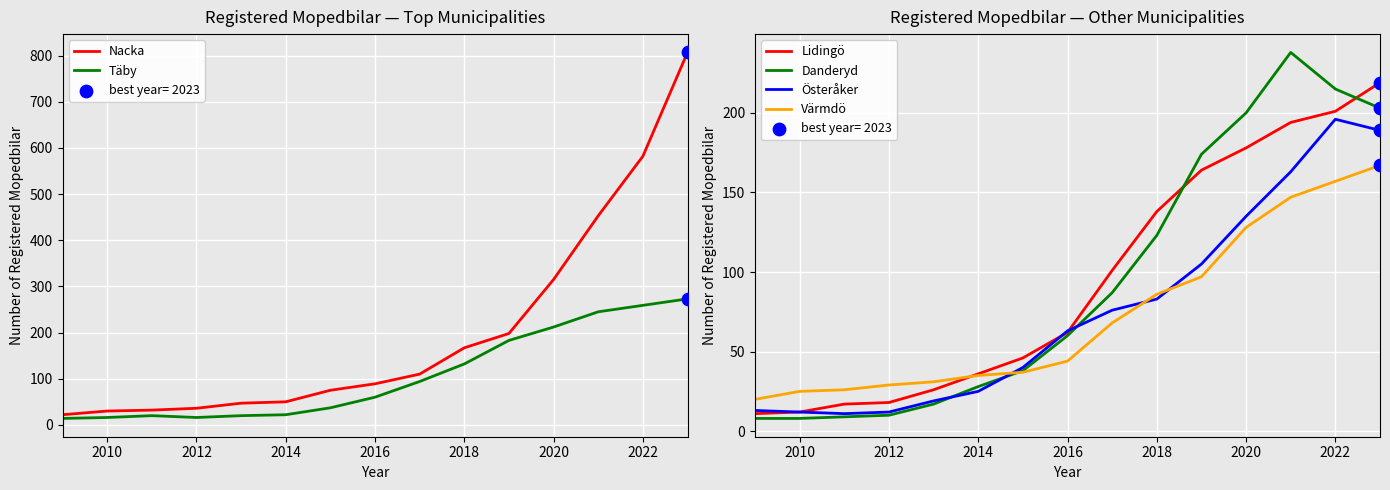

At how many categories does at least one series exceed 531?

2